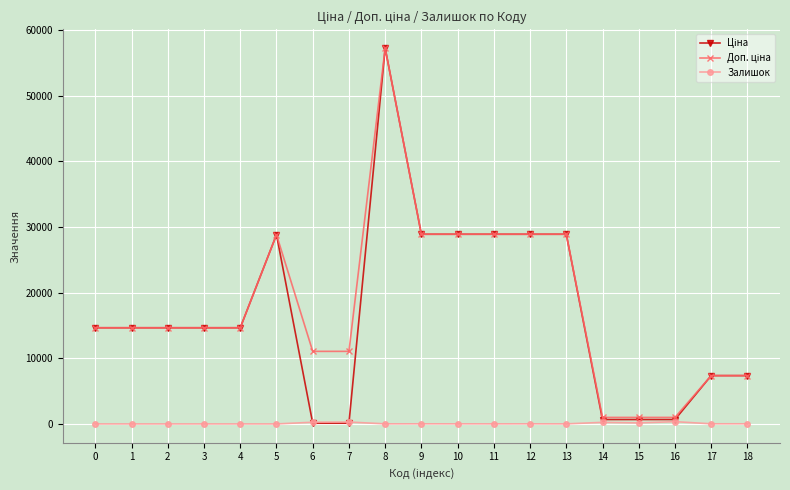

True or false: Залишок has more than 2 points higher than both neighbors.

True